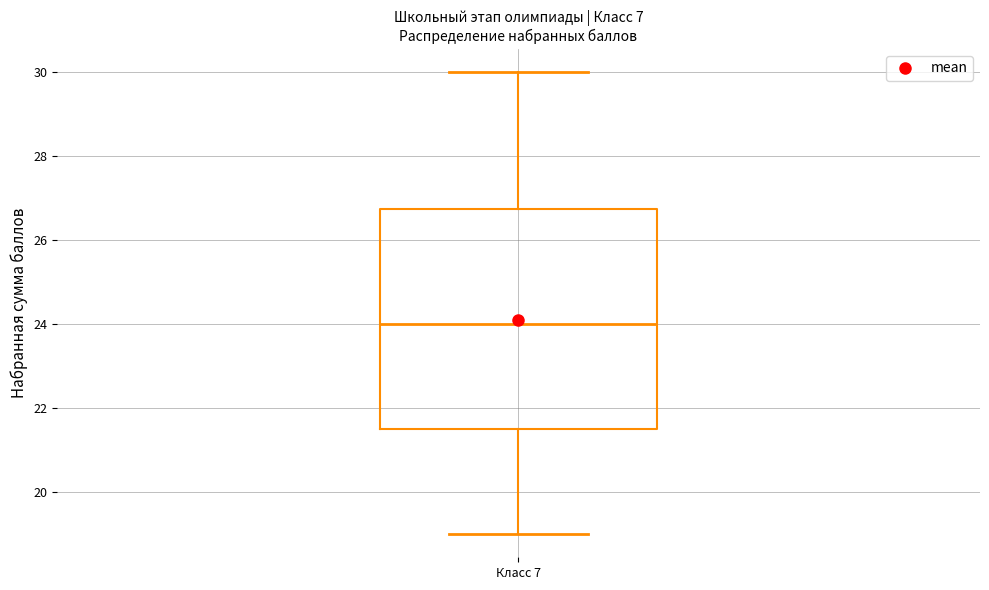

Transcribe this box plot: give where the median line is, the range the box spans, and where the two whiskers end, as read against the y-axis. The values are not printed on the chart, so give them approximately, as read against the axis.

median 24.0, box 21.6 to 26.8, whiskers 19.0 to 30.0